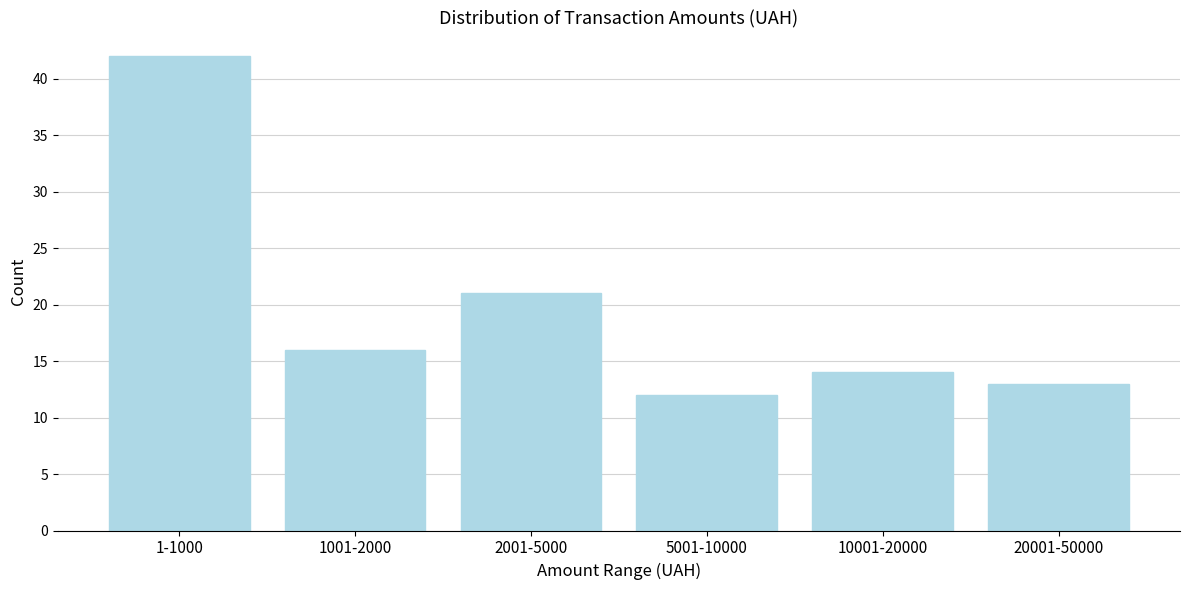

Reading left to right, extract all data points from this chart.

42	16	21	12	14	13